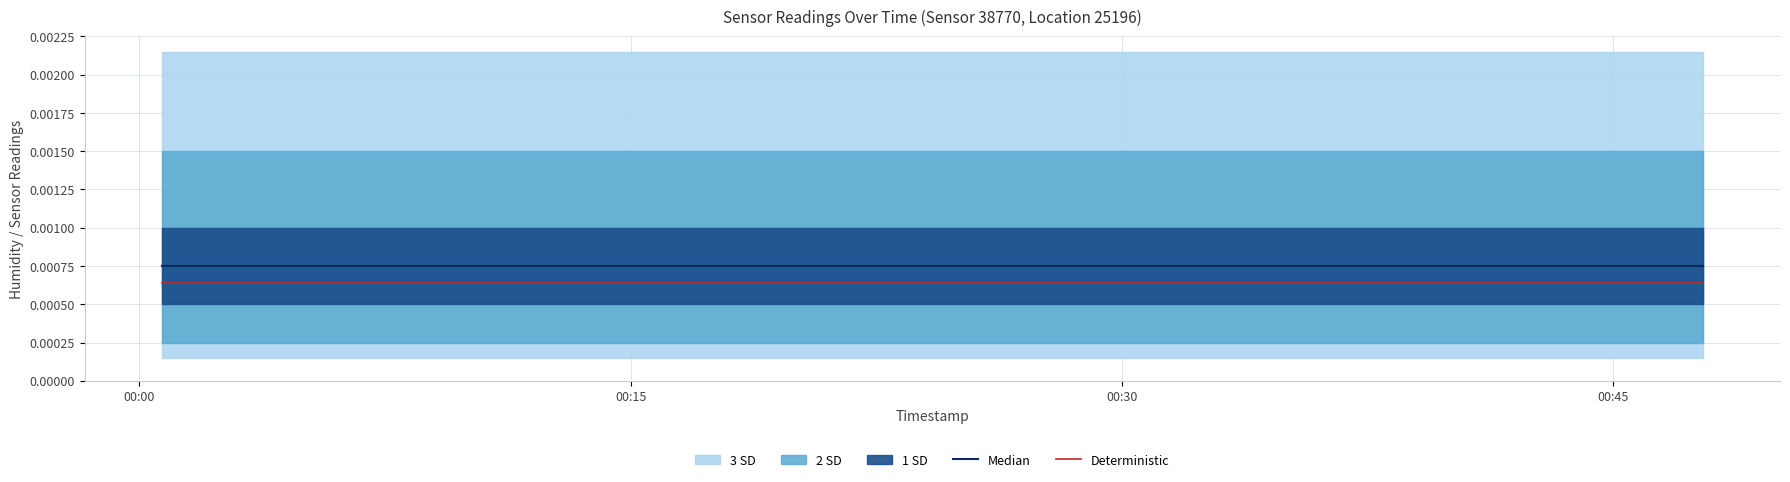

Is it true that Median equals 0.0 at 00:00?

False